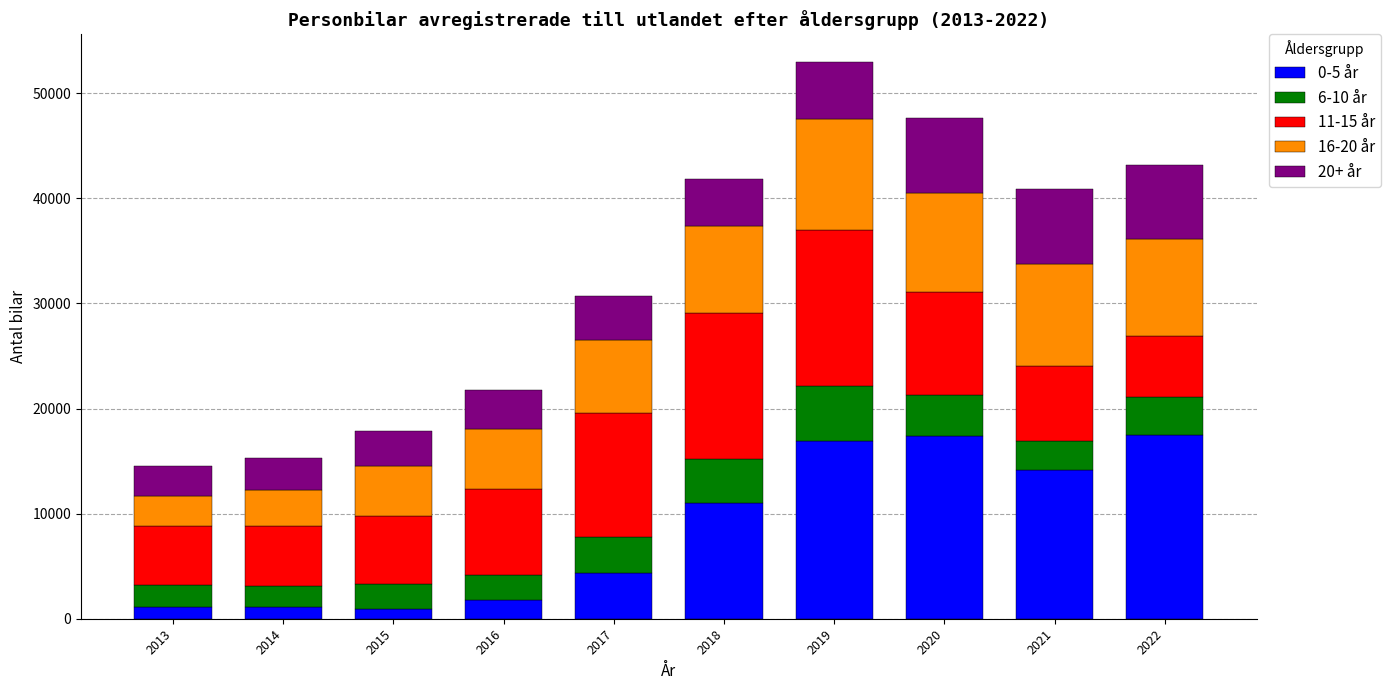

What is the maximum value for 0-5 år?

17497